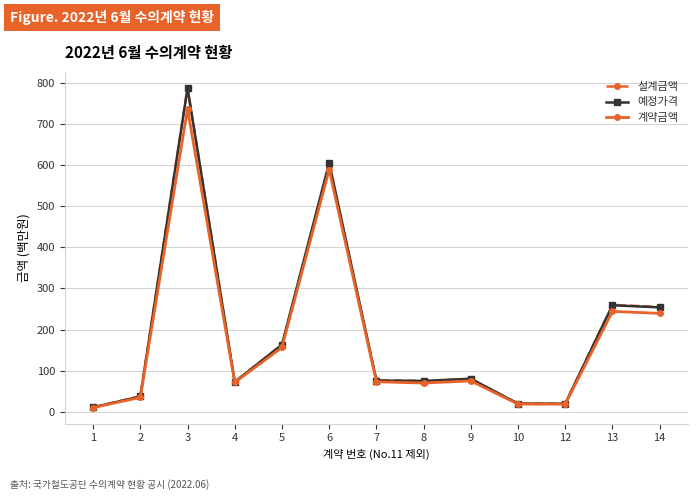

Is this an area chart (filled region under the line)?

No